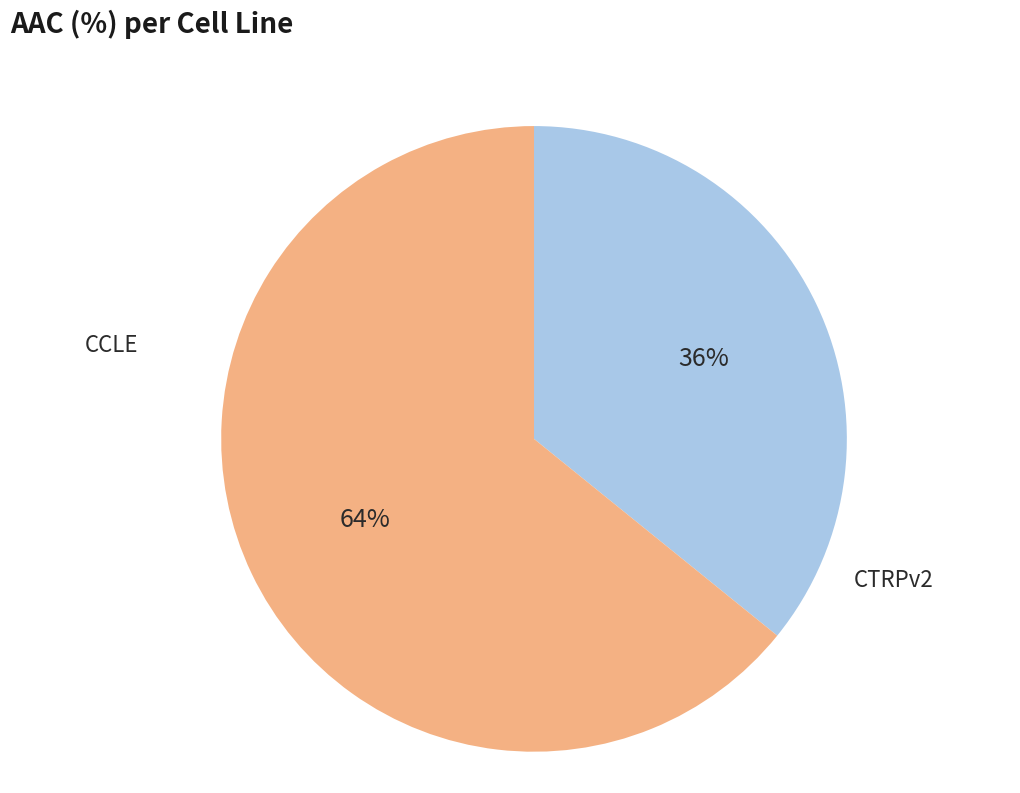

To the nearest percent, what portion does CCLE represent?

36%